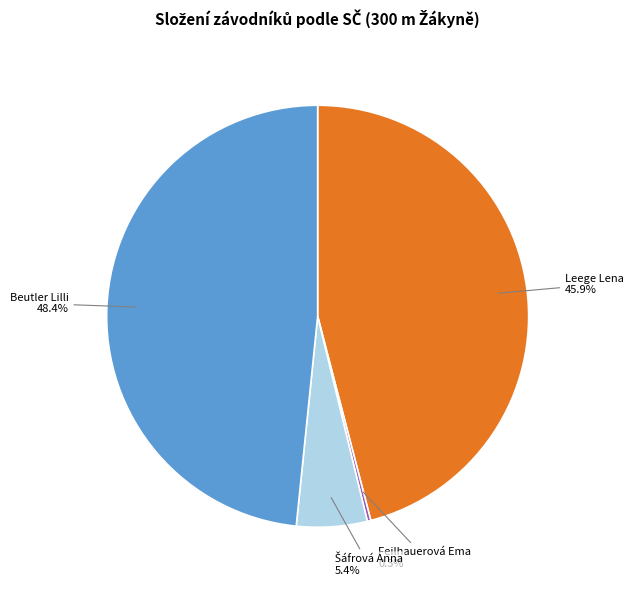

Which category has the biggest portion of the pie?

Beutler Lilli